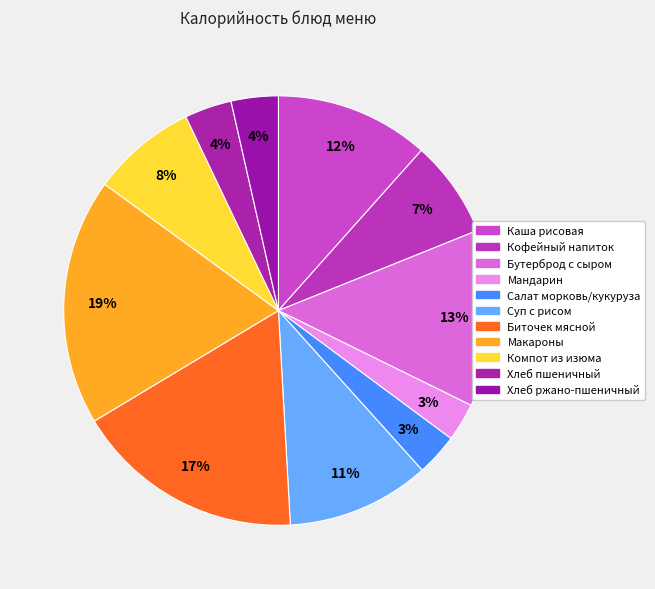

Rank the categories by value from highest to lowest.

Макароны отварные, Биточек мясной запеченый в соусе, Бутерброд с маслом и твердым сыром, Каша вязкая молочная из рисовой крупы, Суп с рисом с томатом на бульоне, Компот из изюма, Напиток кофейный с молоком, Хлеб пшеничный обогащенный, Хлеб ржано-пшеничный обогащенный, Салат из моркови с кукурузой, Мандарин